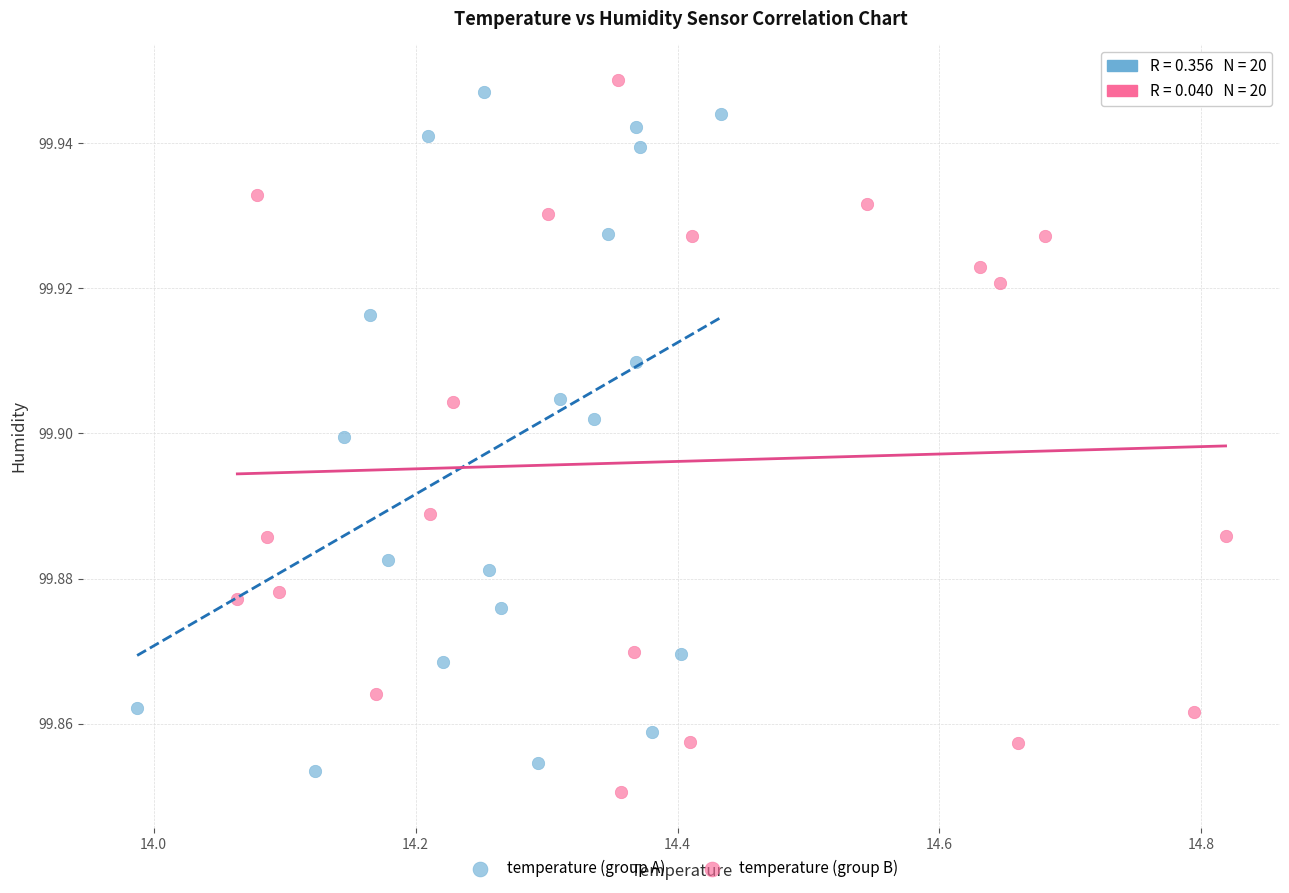

Which series reaches the maximum Y coordinate?

temperature (group B)